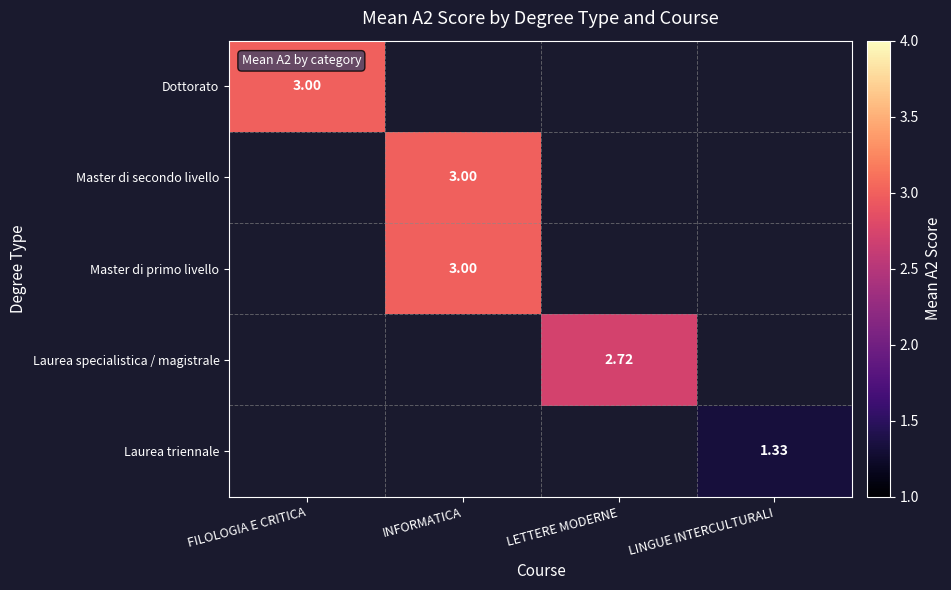

Is the value of Master di secondo livello at INFORMATICA greater than the value of Laurea triennale at LINGUE INTERCULTURALI?

Yes